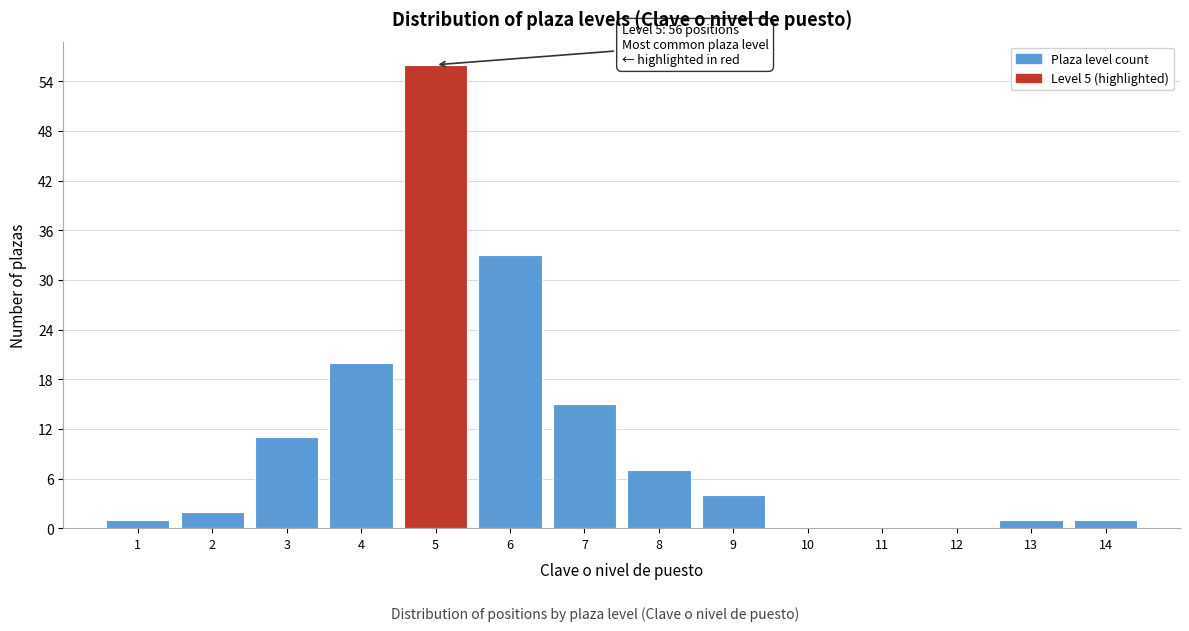

Which range on the x-axis has the tallest bar?

4.5 to 5.5